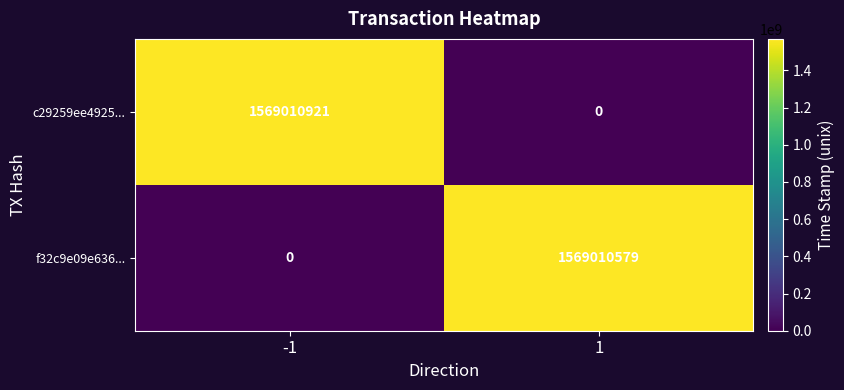

Rank the series at 1 from highest to lowest value.

f32c9e09e636..., c29259ee4925...